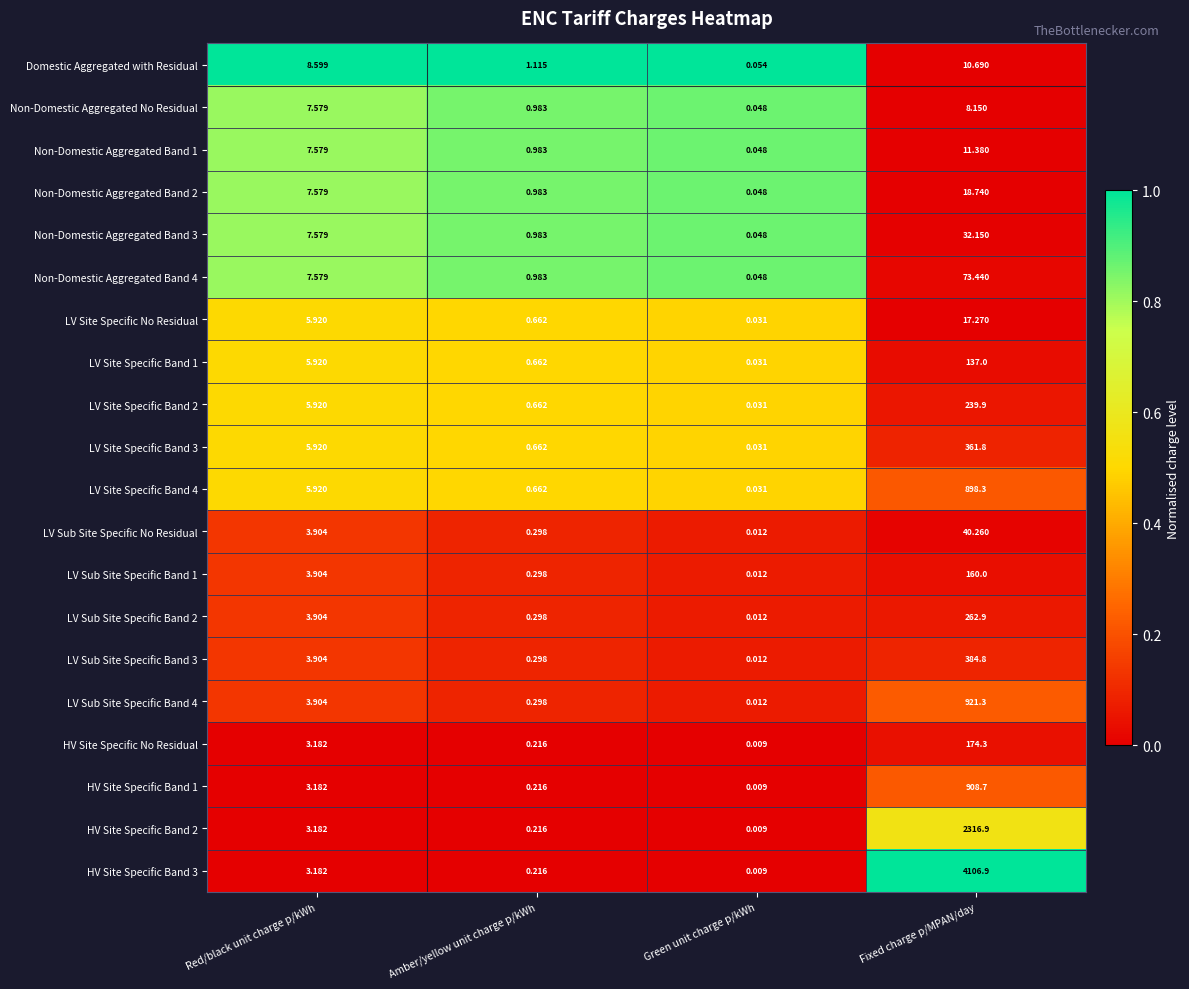

Rank the series by their maximum value, from lowest to highest.

Non-Domestic Aggregated No Residual, Domestic Aggregated with Residual, Non-Domestic Aggregated Band 1, LV Site Specific No Residual, Non-Domestic Aggregated Band 2, Non-Domestic Aggregated Band 3, LV Sub Site Specific No Residual, Non-Domestic Aggregated Band 4, LV Site Specific Band 1, LV Sub Site Specific Band 1, HV Site Specific No Residual, LV Site Specific Band 2, LV Sub Site Specific Band 2, LV Site Specific Band 3, LV Sub Site Specific Band 3, LV Site Specific Band 4, HV Site Specific Band 1, LV Sub Site Specific Band 4, HV Site Specific Band 2, HV Site Specific Band 3